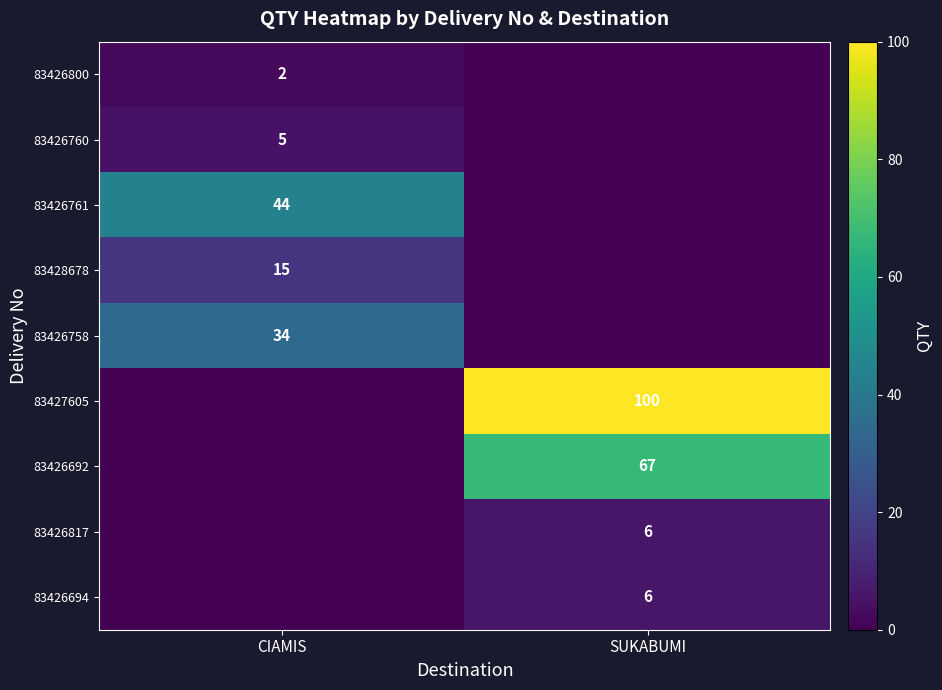

Is it true that 83427605 equals 100 at SUKABUMI?

True